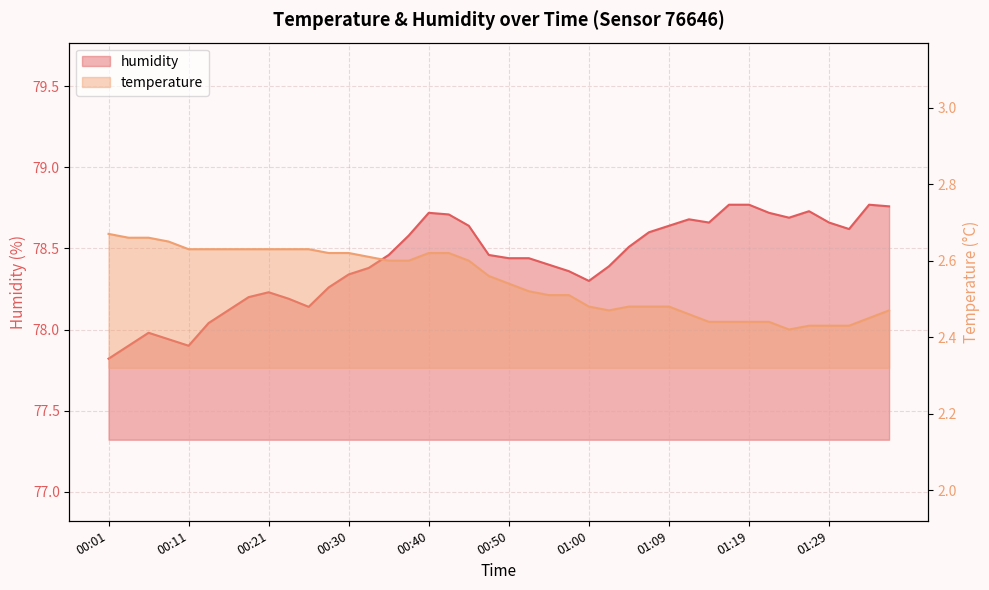

At 00:25, list the series in order from smallest to largest.

temperature, humidity